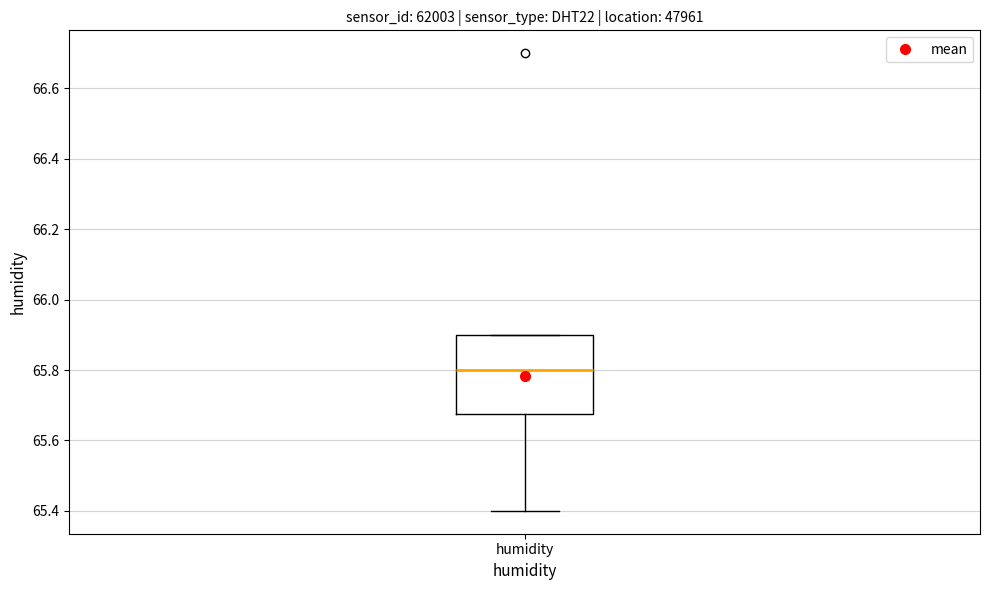

Transcribe this box plot: give where the median line is, the range the box spans, and where the two whiskers end, as read against the y-axis. The values are not printed on the chart, so give them approximately, as read against the axis.

median 65.80, box 65.68 to 65.90, whiskers 65.40 to 65.90